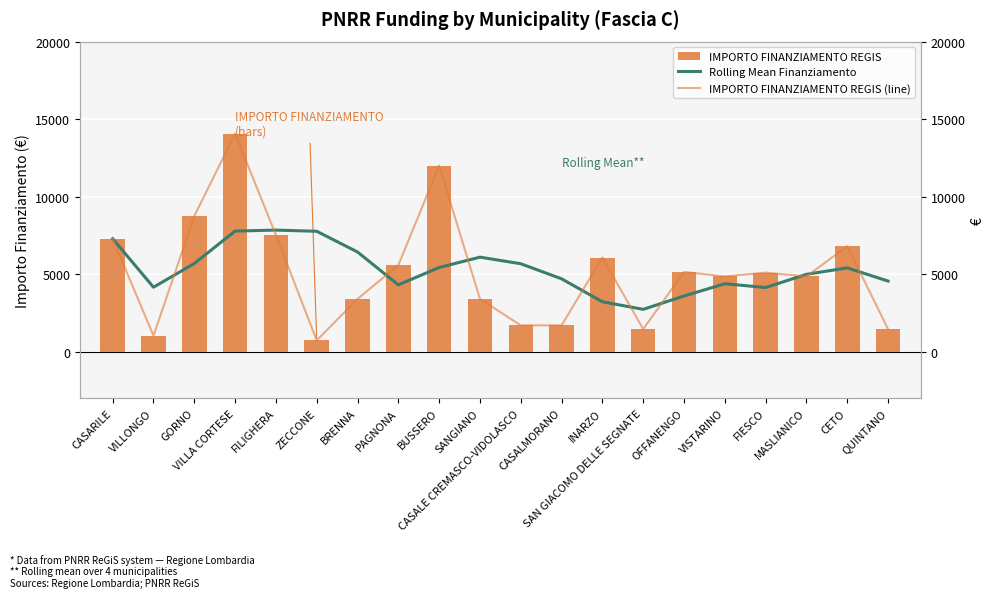

What are all the series names shown in the legend?

IMPORTO FINANZIAMENTO REGIS, Rolling Mean Finanziamento, IMPORTO FINANZIAMENTO REGIS (line)